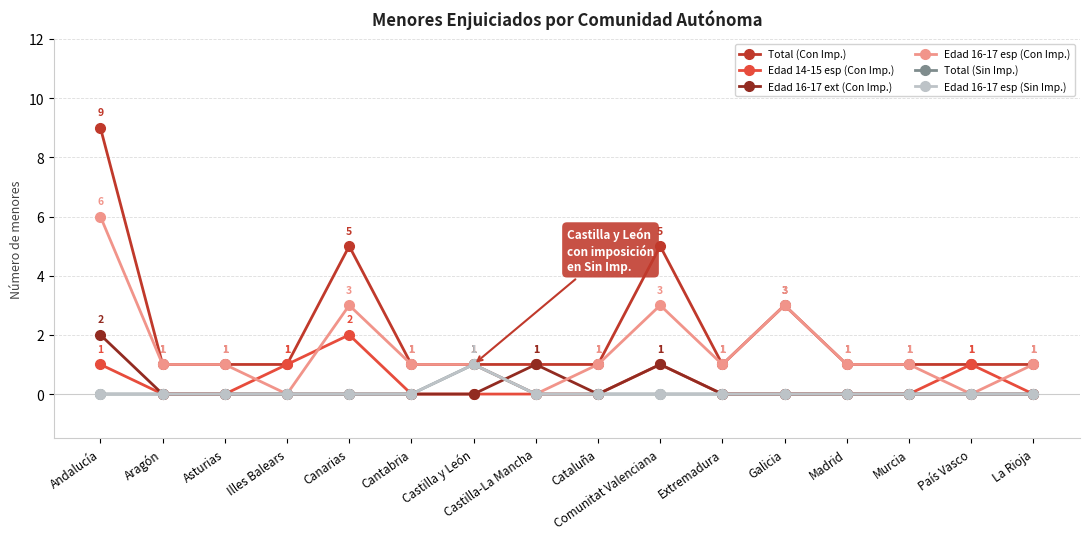

At which category does the chart reach its minimum across all series?

Aragón